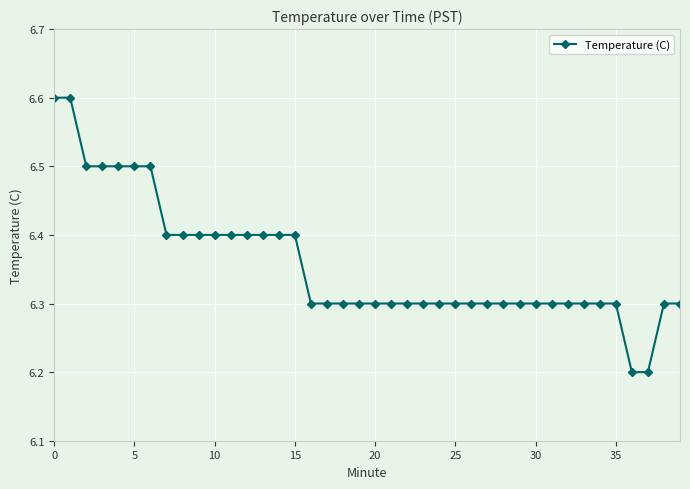

What is the difference between the second highest and second lowest values?

0.4